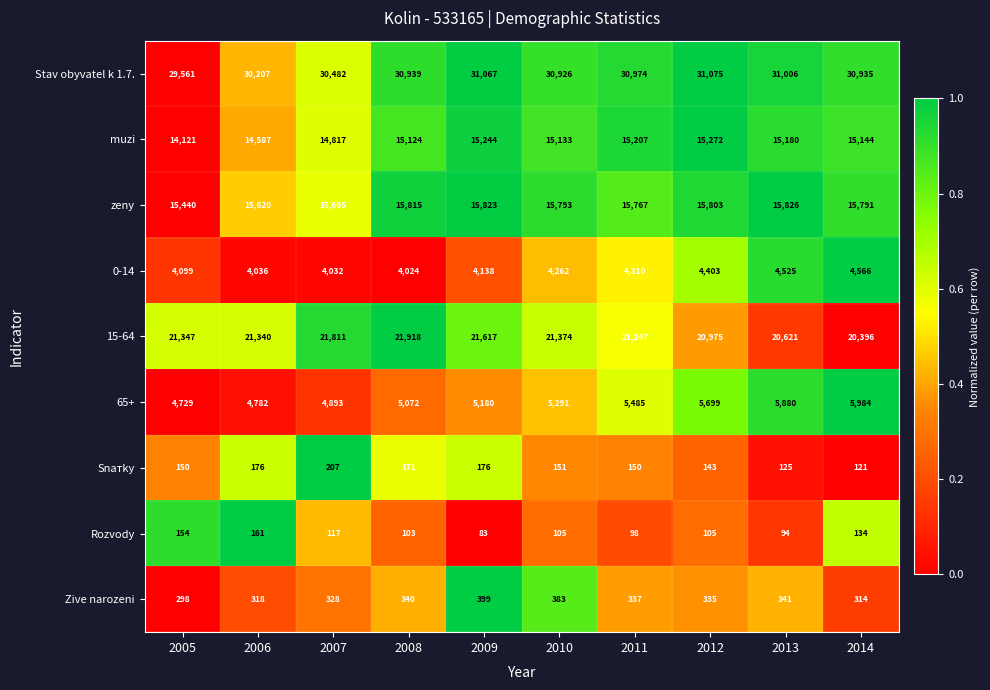

What is the approximate value of Stav obyvatel k 1.7. at 2005?

29561